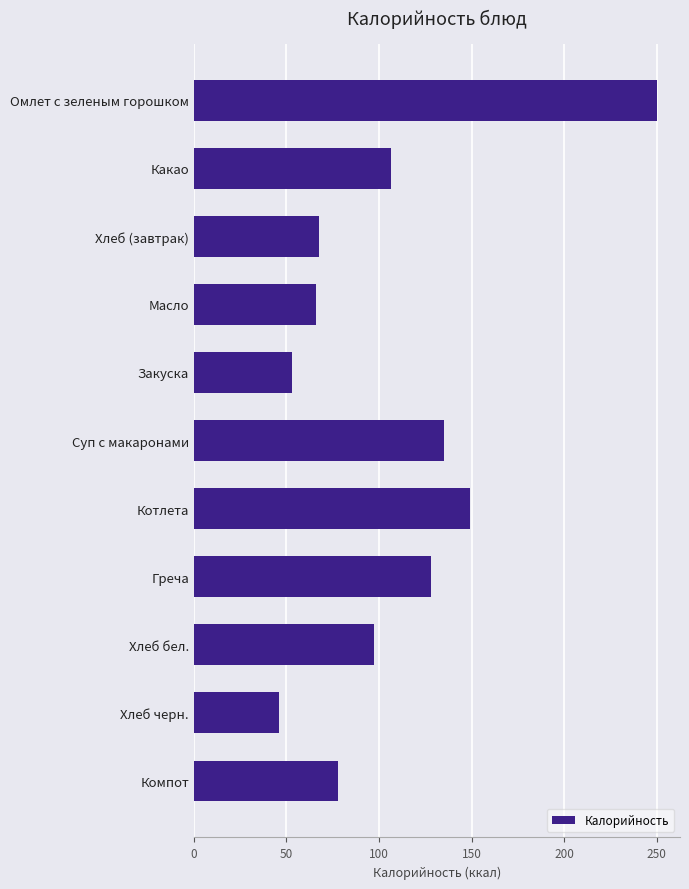

Reading top to bottom, what are all the values shown in this chart?

250.0	106.3	67.7	66.2	53.0	135.0	149.0	128.0	97.0	46.0	77.6